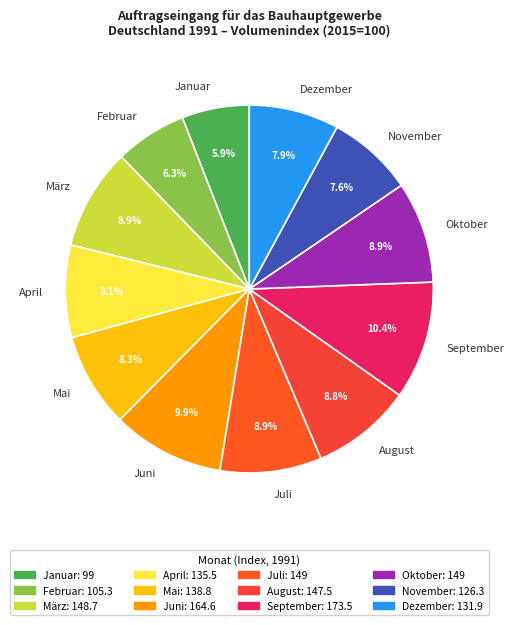

To the nearest percent, what percentage of the pie is Juli?

9%